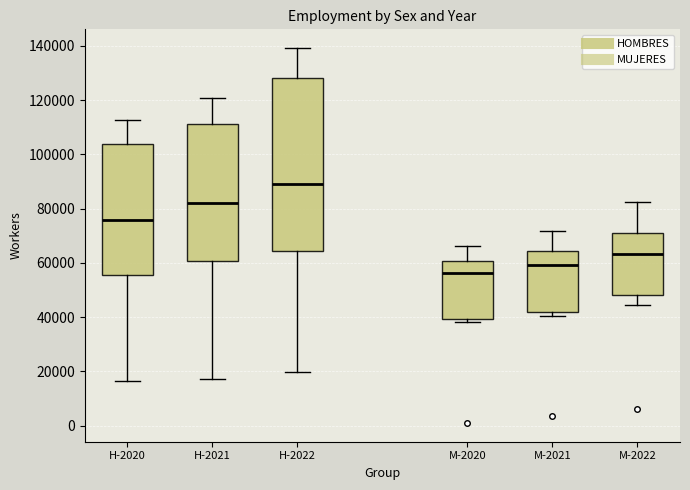

Comparing the boxes themselves (not the whiskers), which one is the tallest?

H-2022